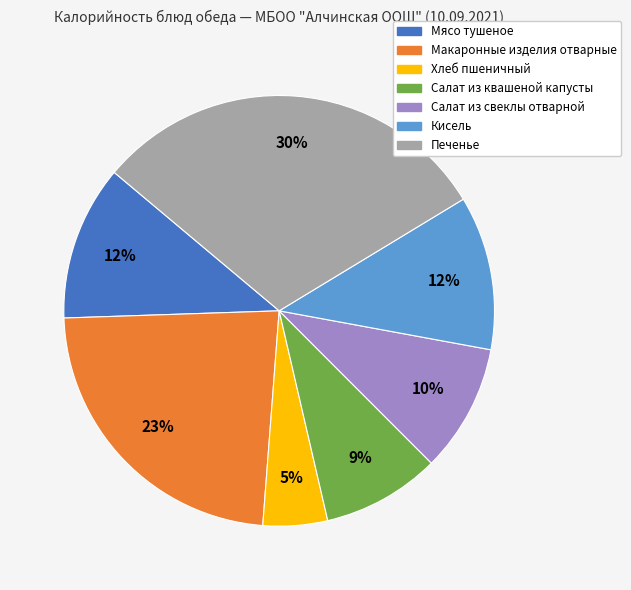

What percentage is the Мясо тушеное slice, to the nearest percent?

12%